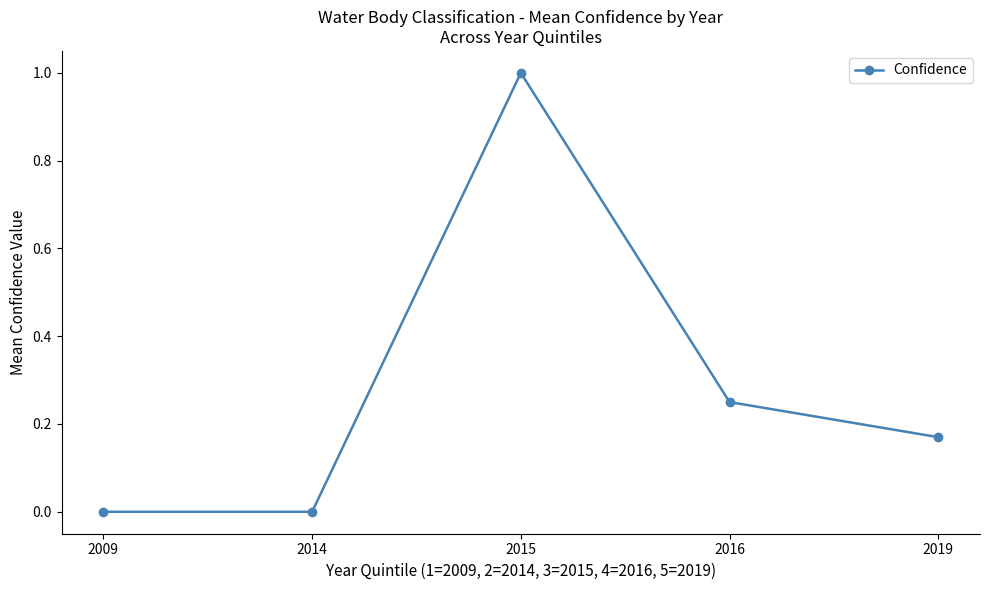

Where is the first local maximum?

2015